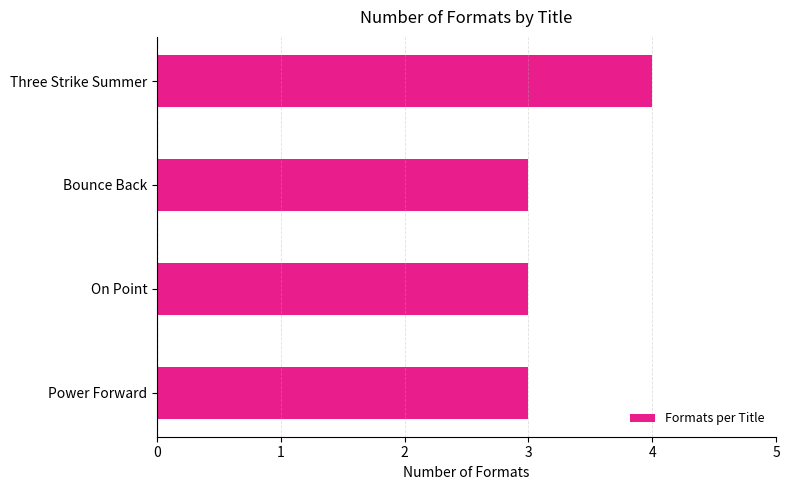

Approximately how many times larger is the value at Three Strike Summer compared to On Point?

1.3